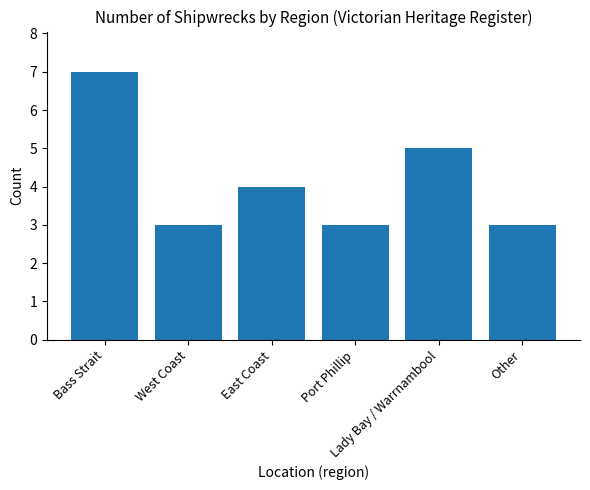

What is the change in value from East Coast to Other?

-1